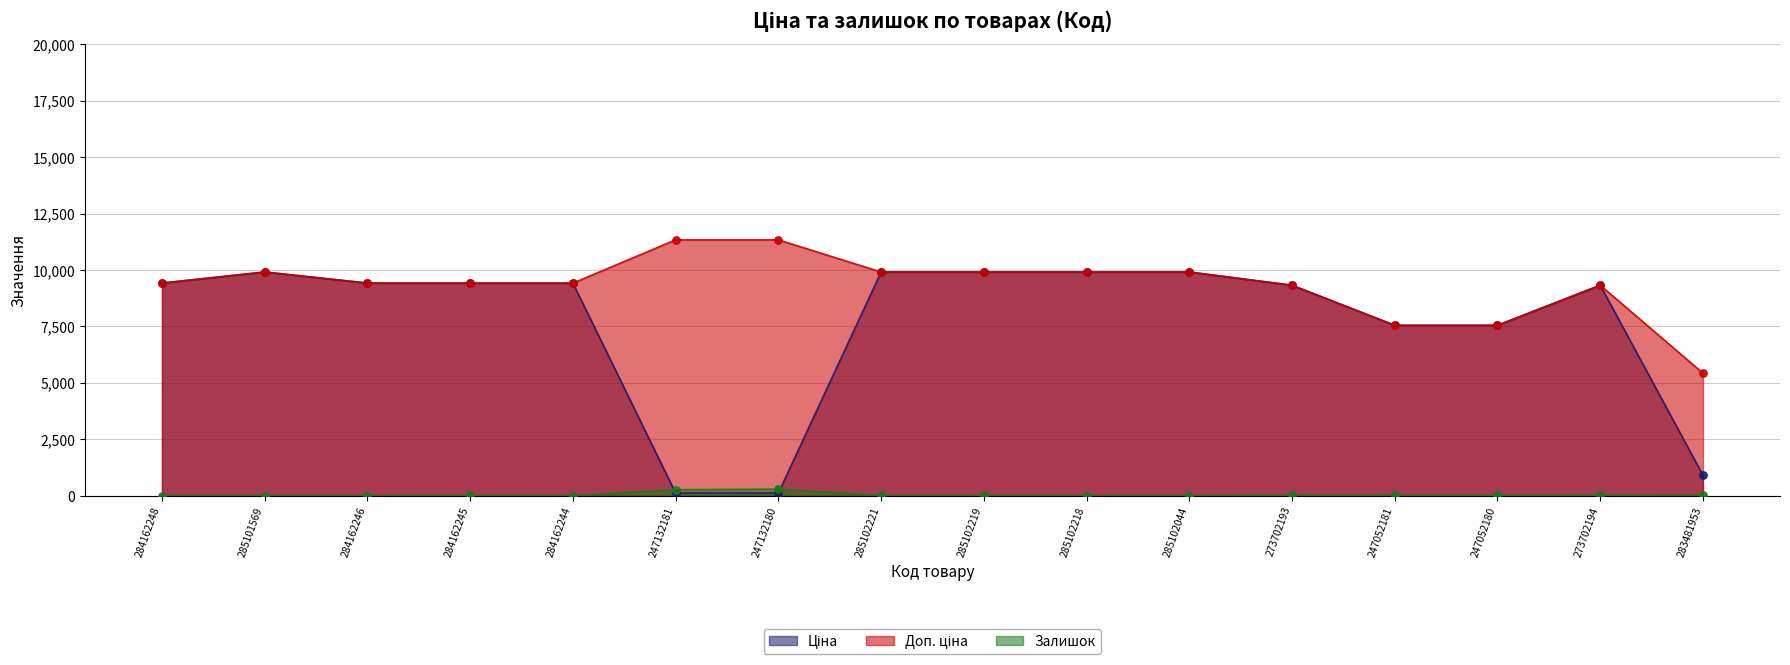

What are all the series names shown in the legend?

Ціна, Доп. ціна, Залишок